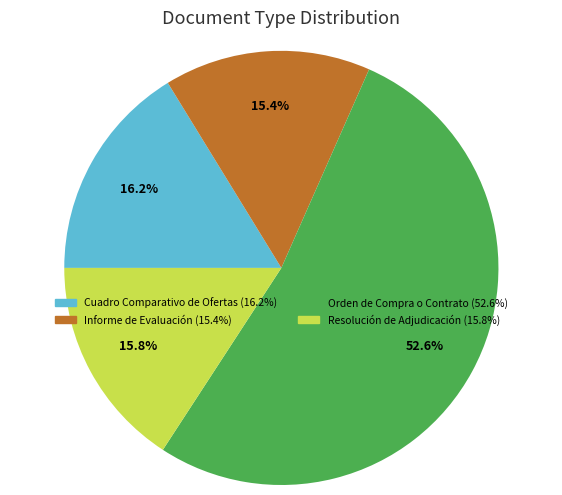

To the nearest percent, what percentage of the pie is Cuadro Comparativo de Ofertas?

16%